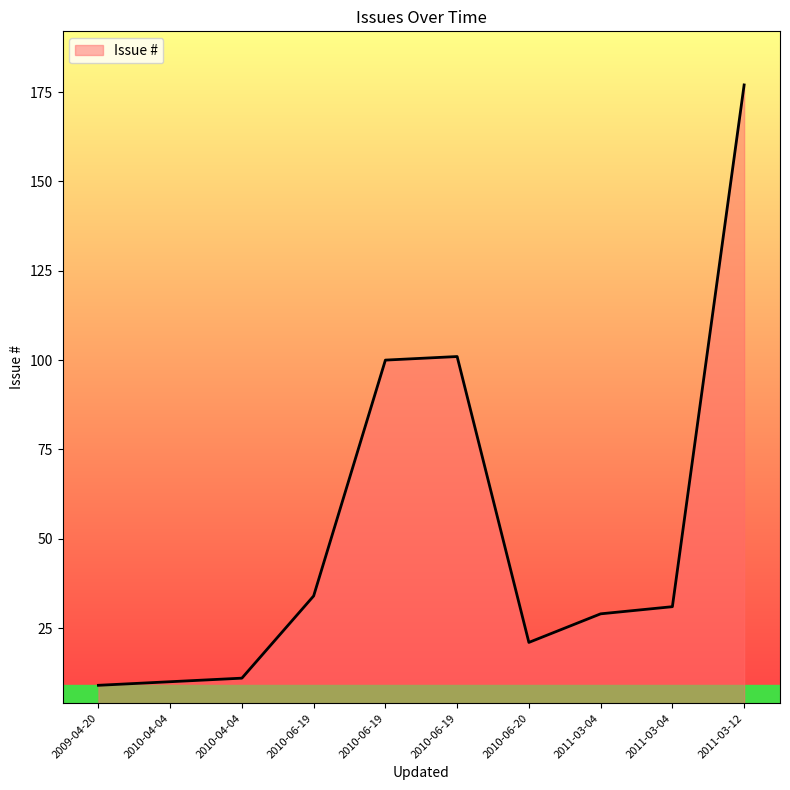

Does the chart have visible grid lines?

No